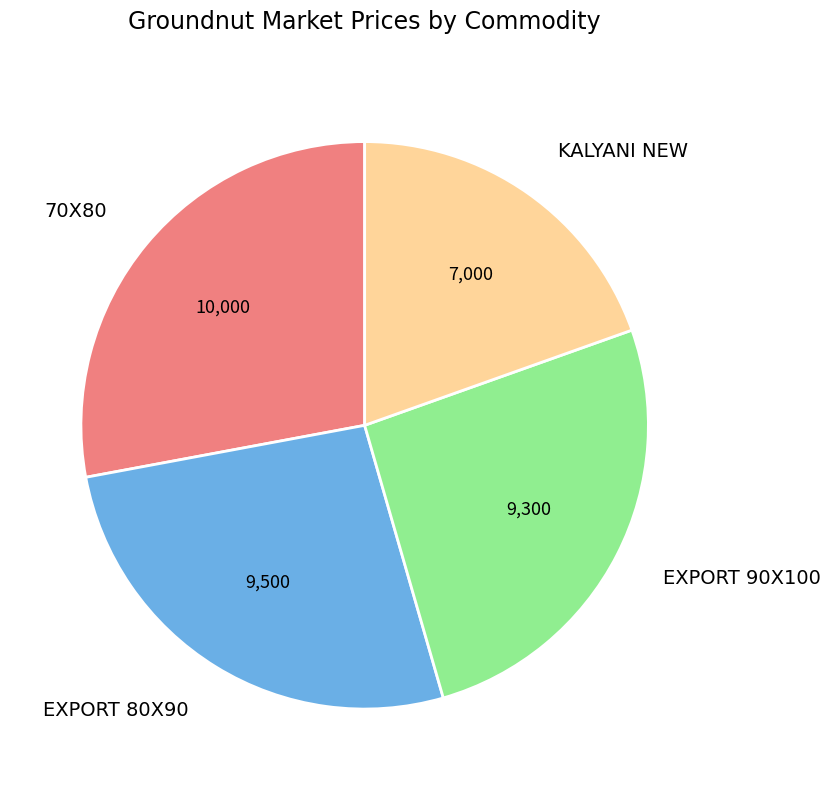

Does any single category account for the majority?

No